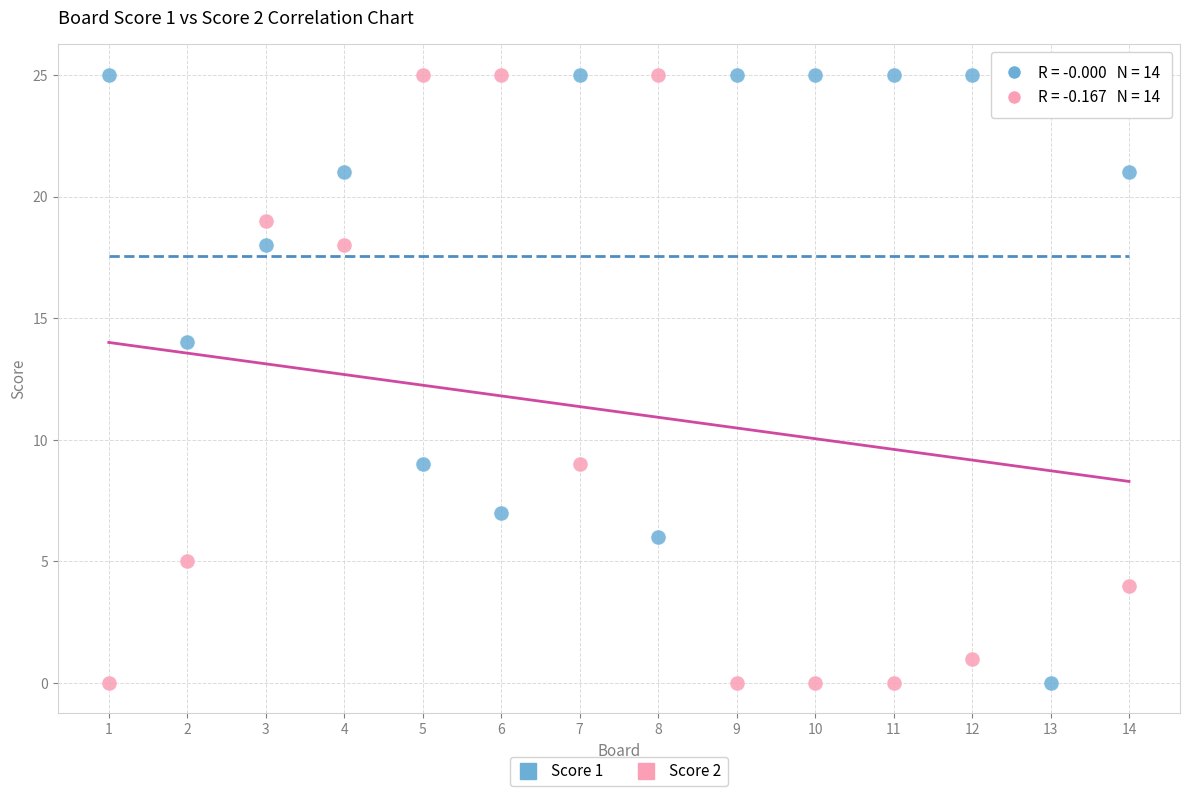

Across all data points, what is the range of Y values (max minus min)?

25